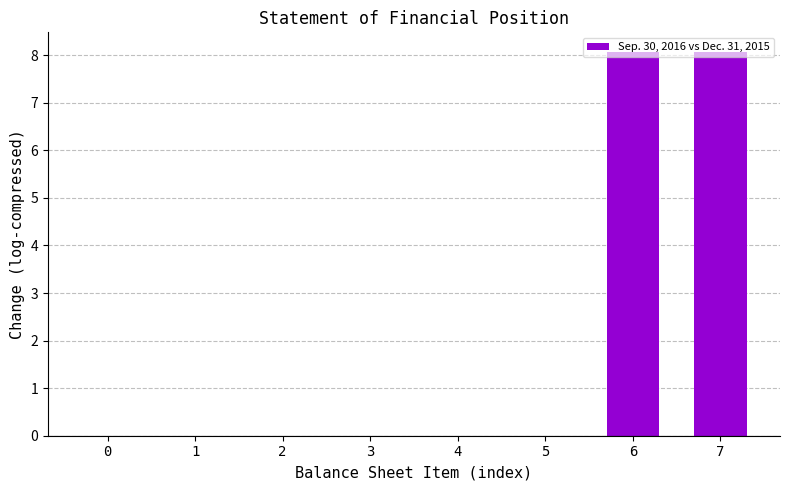

The chart shows a value of 3.6 at 1. True or false?

False